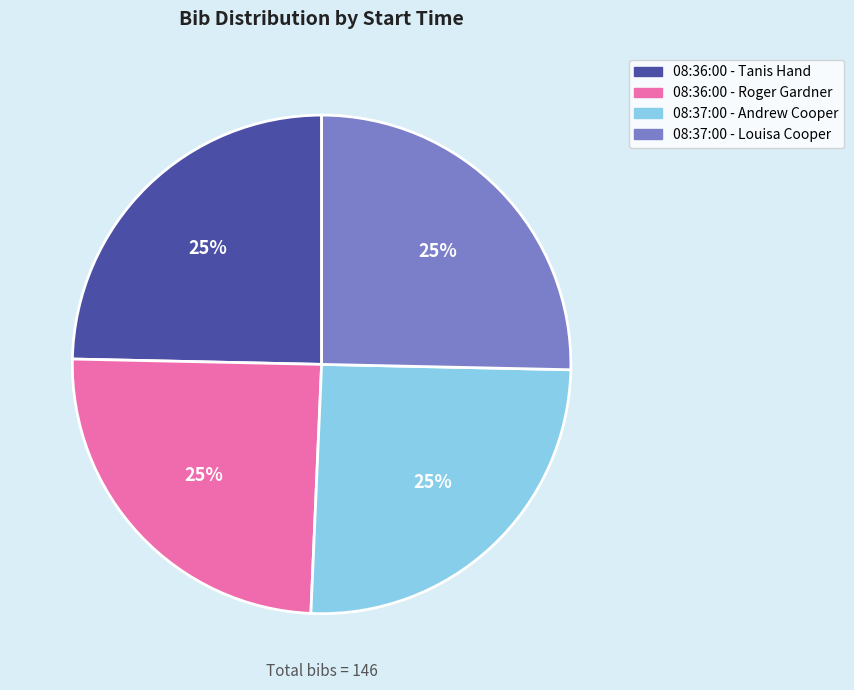

How many slices are in this pie chart?

4